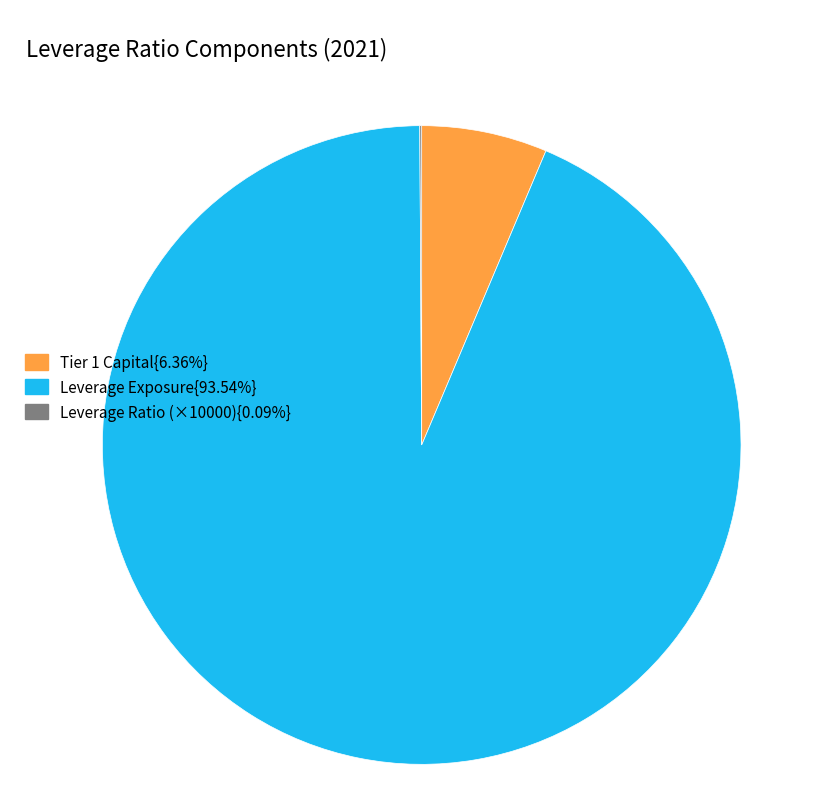

Does Leverage Exposure{93.54%} account for over 50% of the chart?

Yes